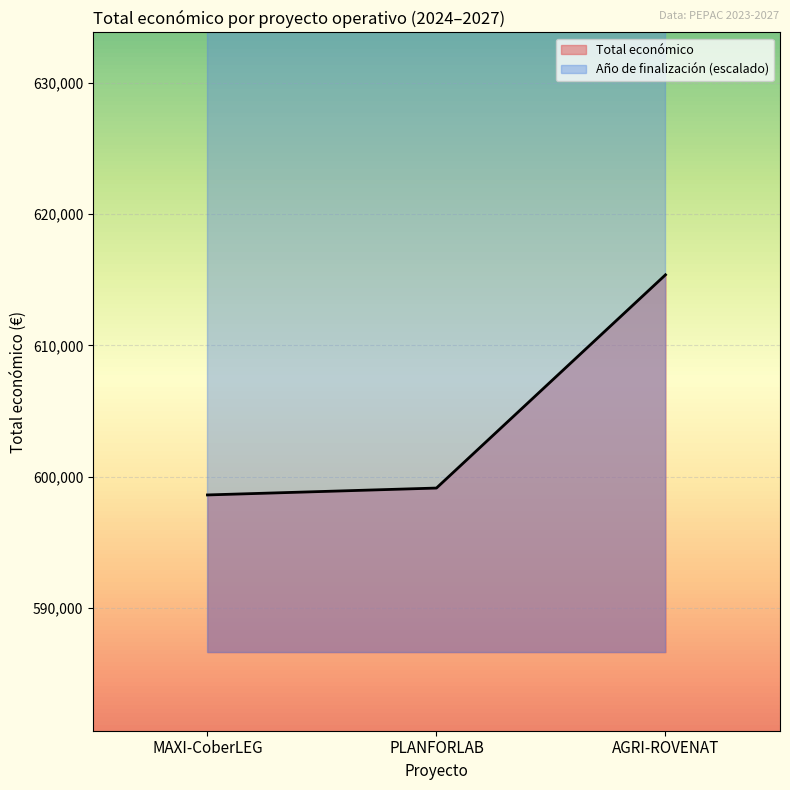

What is the difference between the maximum and minimum values?

16766